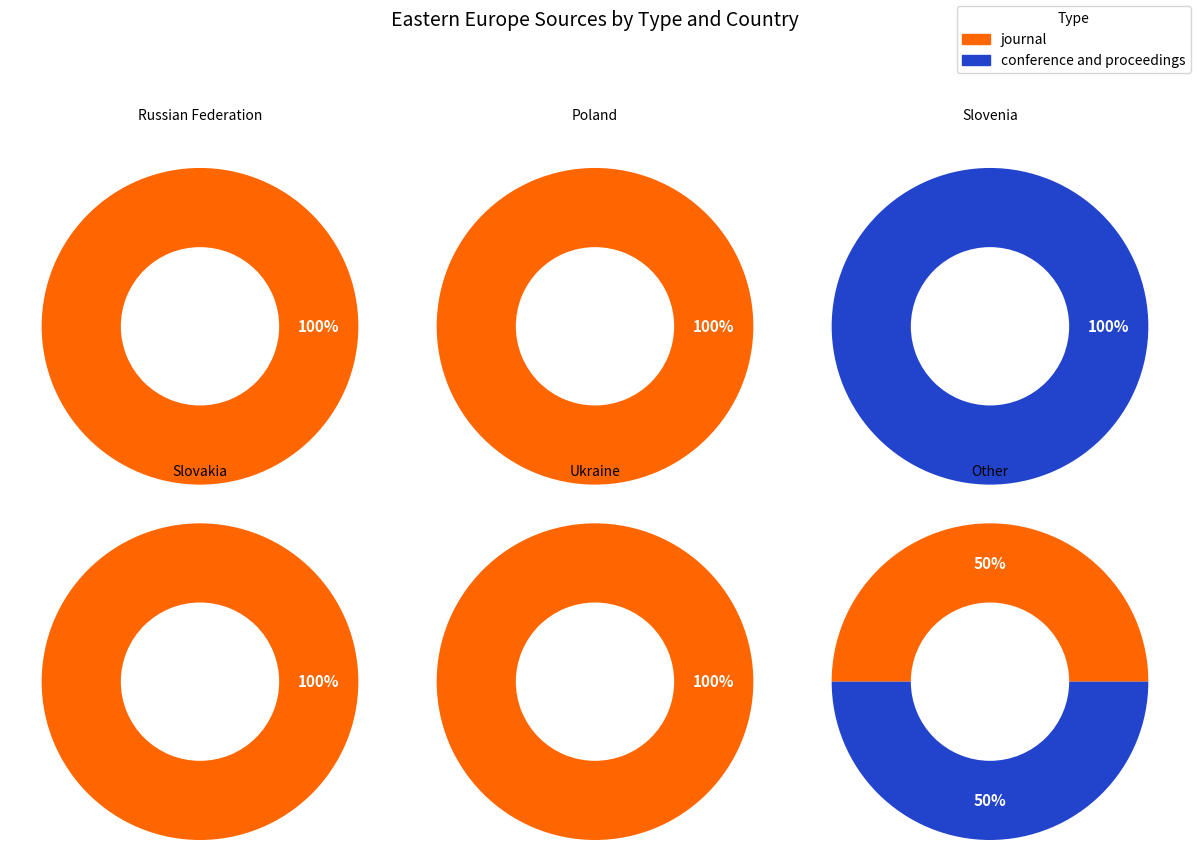

Rank the categories by value from highest to lowest.

journal, conference and proceedings